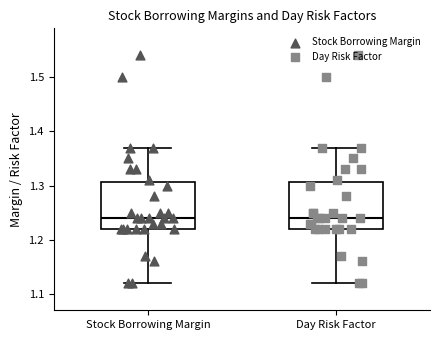

Reading left to right, read every box against the y-axis: the position of its median line, the range the box covers, and the ends of its whiskers. The values are not printed on the chart, so give them approximately, as read against the axis.

Stock Borrowing Margin: median 1.24, box 1.22 to 1.31, whiskers 1.12 to 1.37
Day Risk Factor: median 1.24, box 1.22 to 1.31, whiskers 1.12 to 1.37